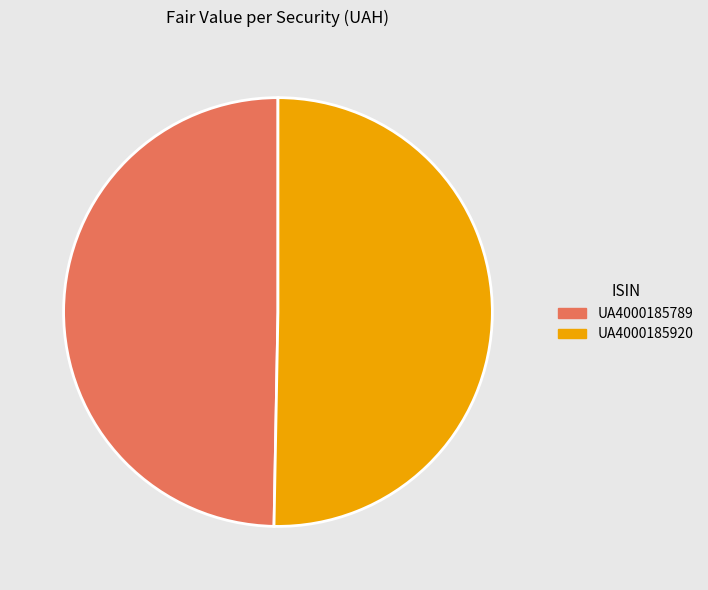

How many segments does this pie chart have?

2